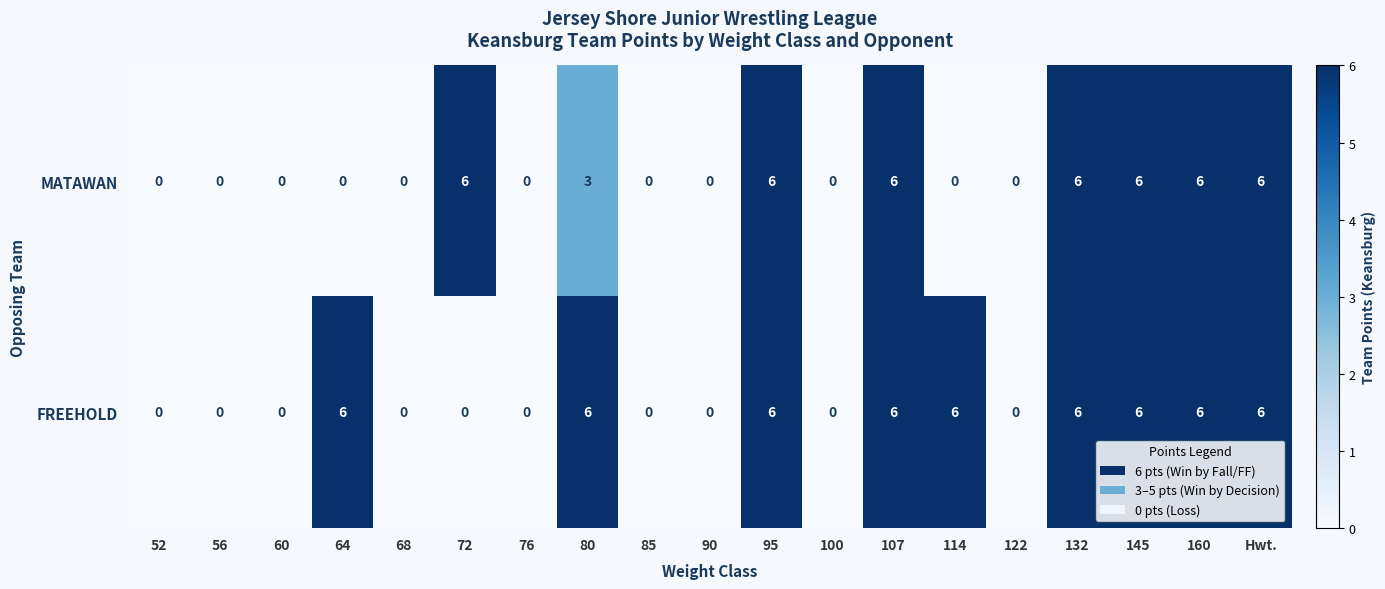

How many MATAWAN values are between 0 and 6?

19